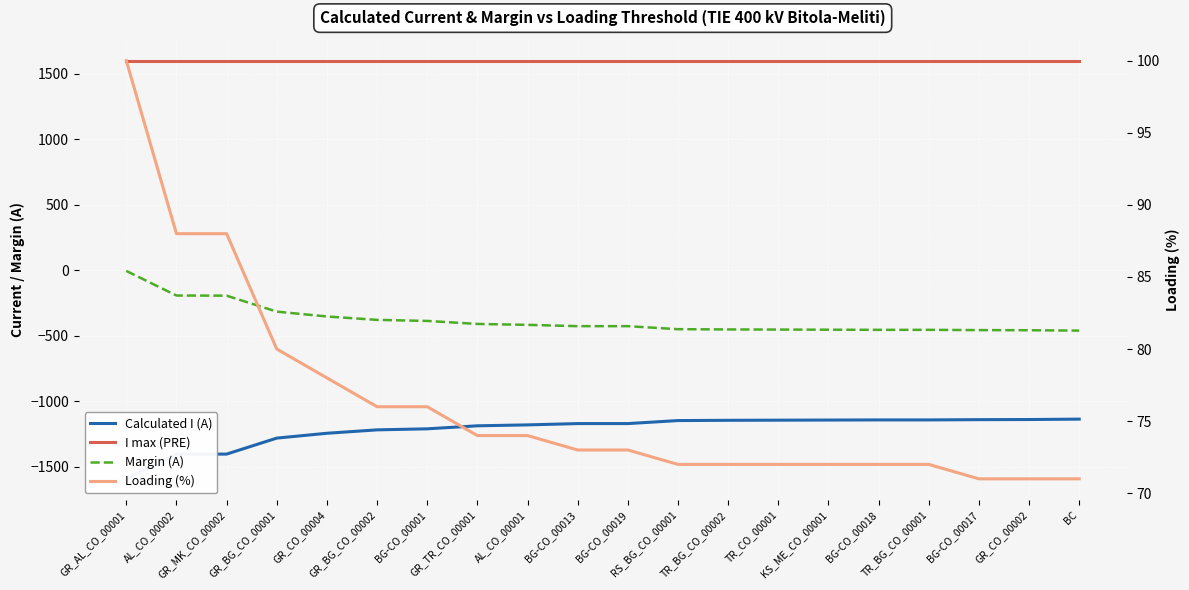

At which label does Margin (A) first exceed -428?

GR_AL_CO_00001